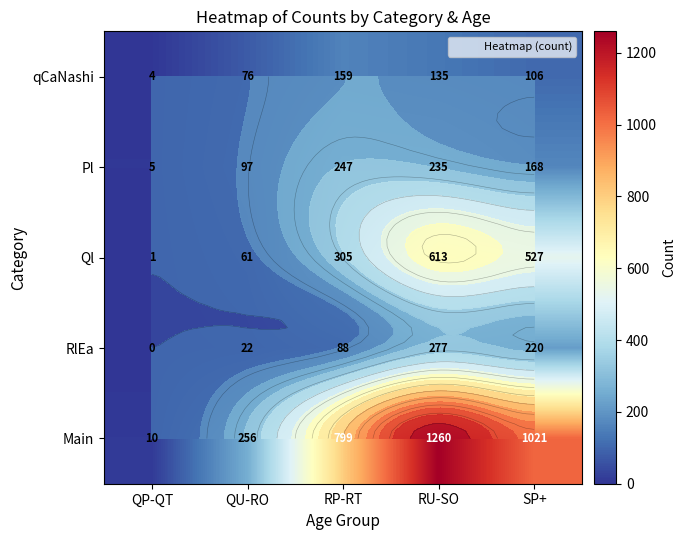

At SP+, list the series in order from smallest to largest.

qCaNashi, Pl, RlEa, Ql, Main